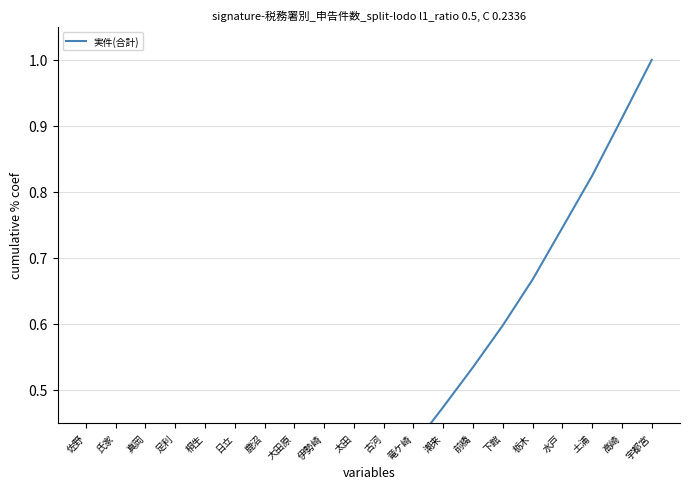

Rank the categories by value from highest to lowest.

宇都宮, 高崎, 土浦, 水戸, 栃木, 下館, 前橋, 潮来, 竜ケ崎, 古河, 太田, 伊勢崎, 大田原, 鹿沼, 日立, 桐生, 足利, 真岡, 氏家, 佐野